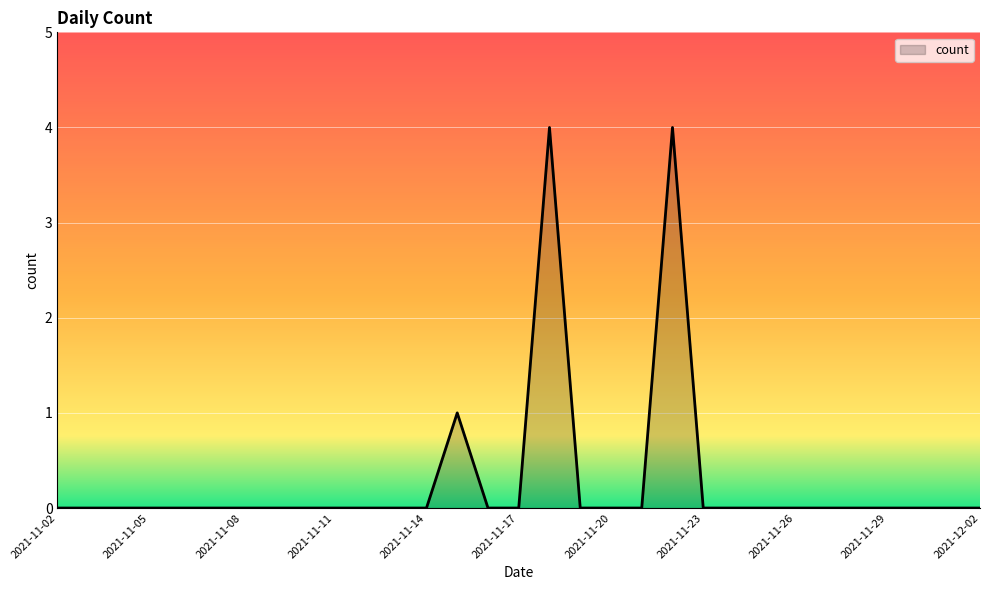

What is the maximum value shown in the chart?

4